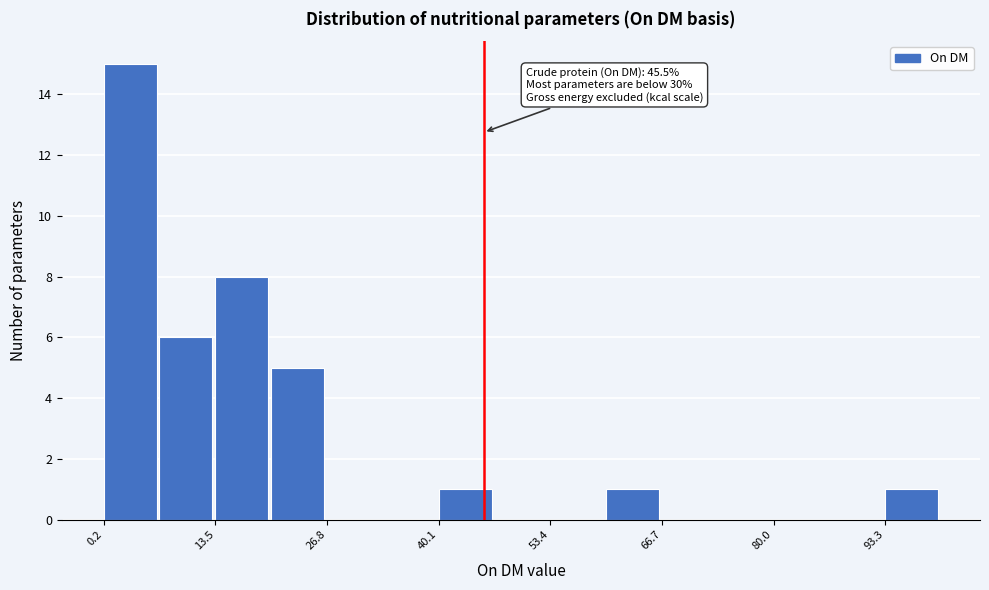

Around what value on the x-axis is the tallest bar? Give the approximate position of its centre, as read against the axis.

4